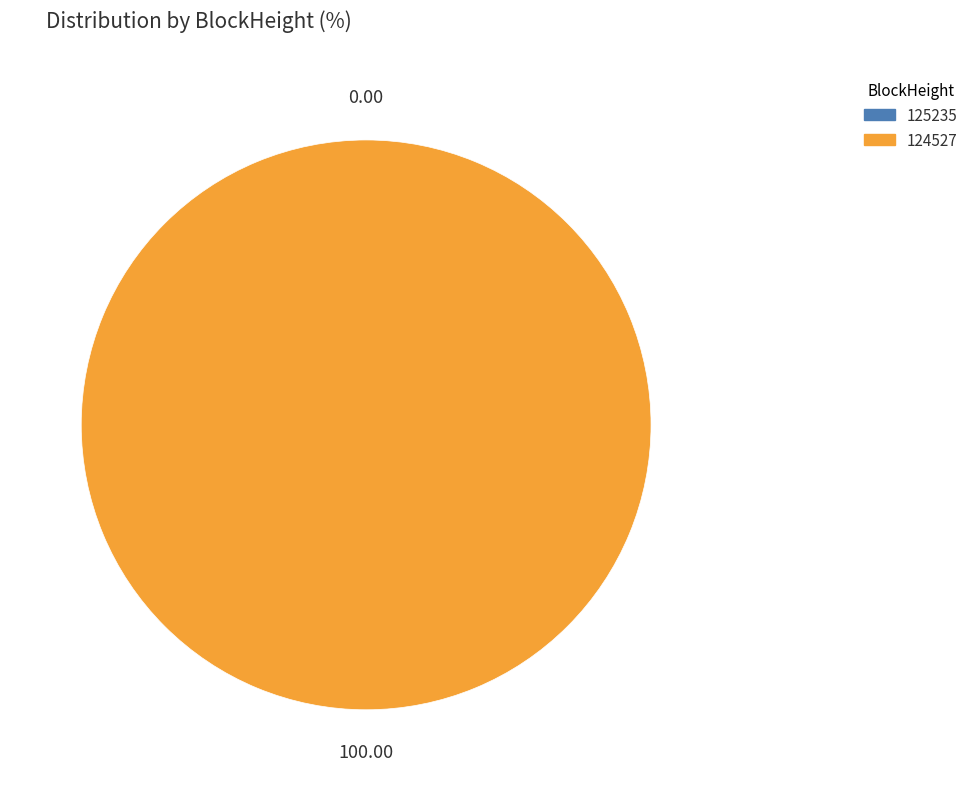

To the nearest percent, what is the difference between the 124527 and 125235 slice percentages?

100%